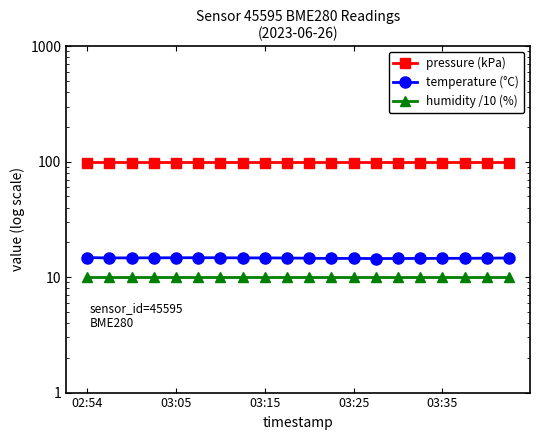

Does the chart have visible grid lines?

No